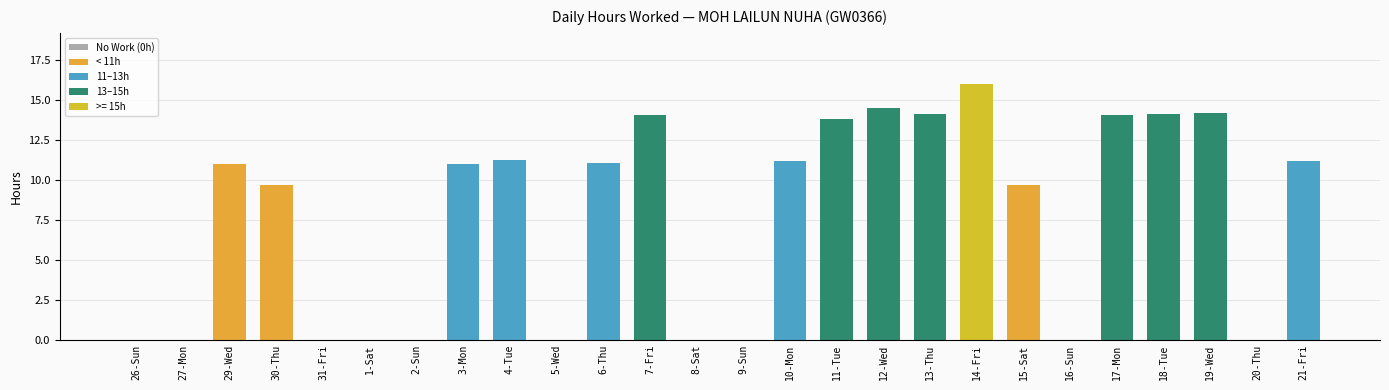

What is the greatest value displayed?

16.0